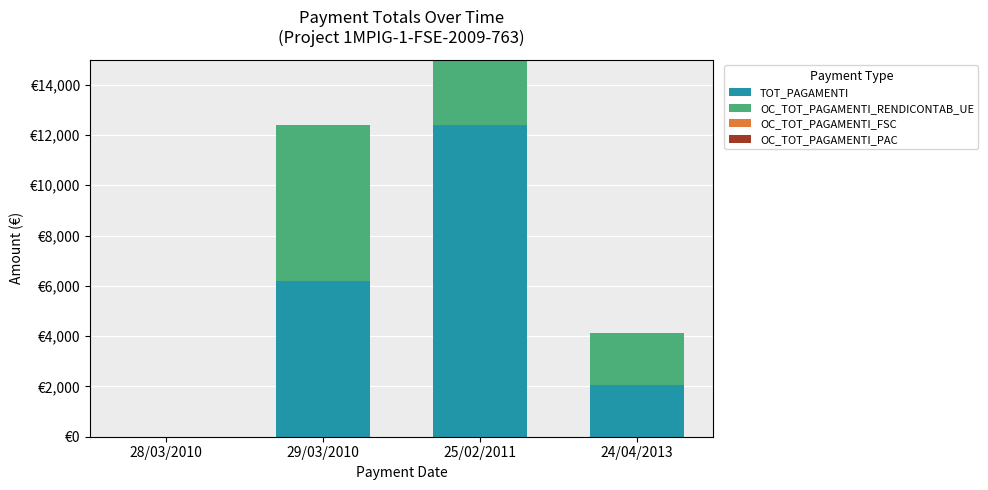

How many bars are there in total?

16